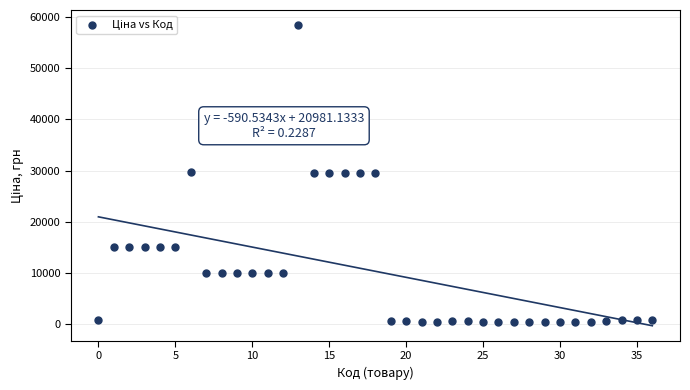

What is the range of Y values (max minus min)?

57887.5